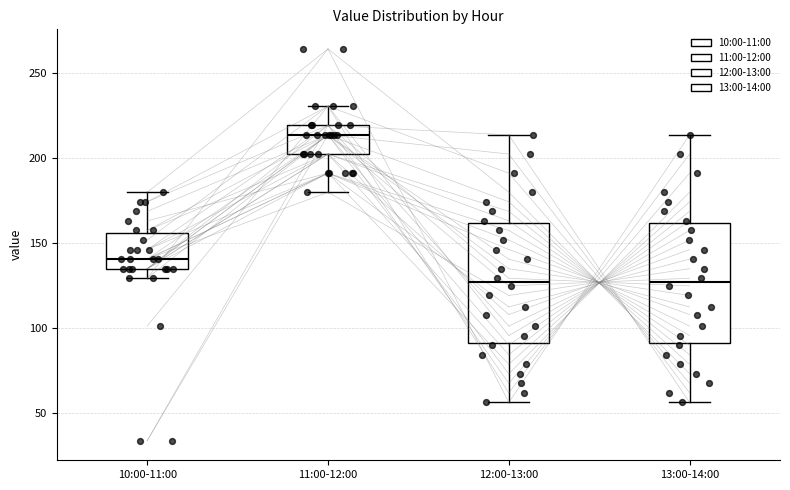

Reading left to right, read every box against the y-axis: the position of its median line, the range the box covers, and the ends of its whiskers. The values are not printed on the chart, so give them approximately, as read against the axis.

10:00-11:00: median 140, box 135 to 155, whiskers 130 to 180
11:00-12:00: median 215, box 205 to 220, whiskers 180 to 230
12:00-13:00: median 125, box 90 to 160, whiskers 55 to 215
13:00-14:00: median 125, box 90 to 160, whiskers 55 to 215